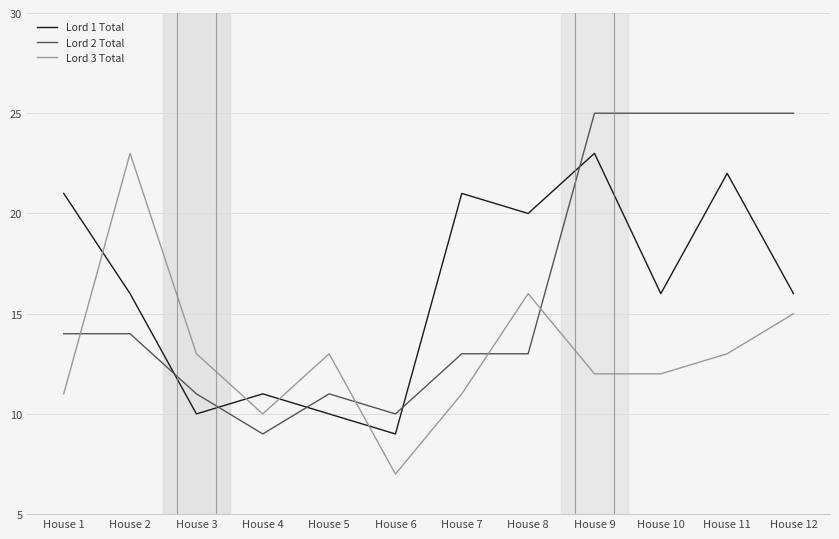

After their last crossing, which series has the higher values: Lord 3 Total or Lord 2 Total?

Lord 2 Total